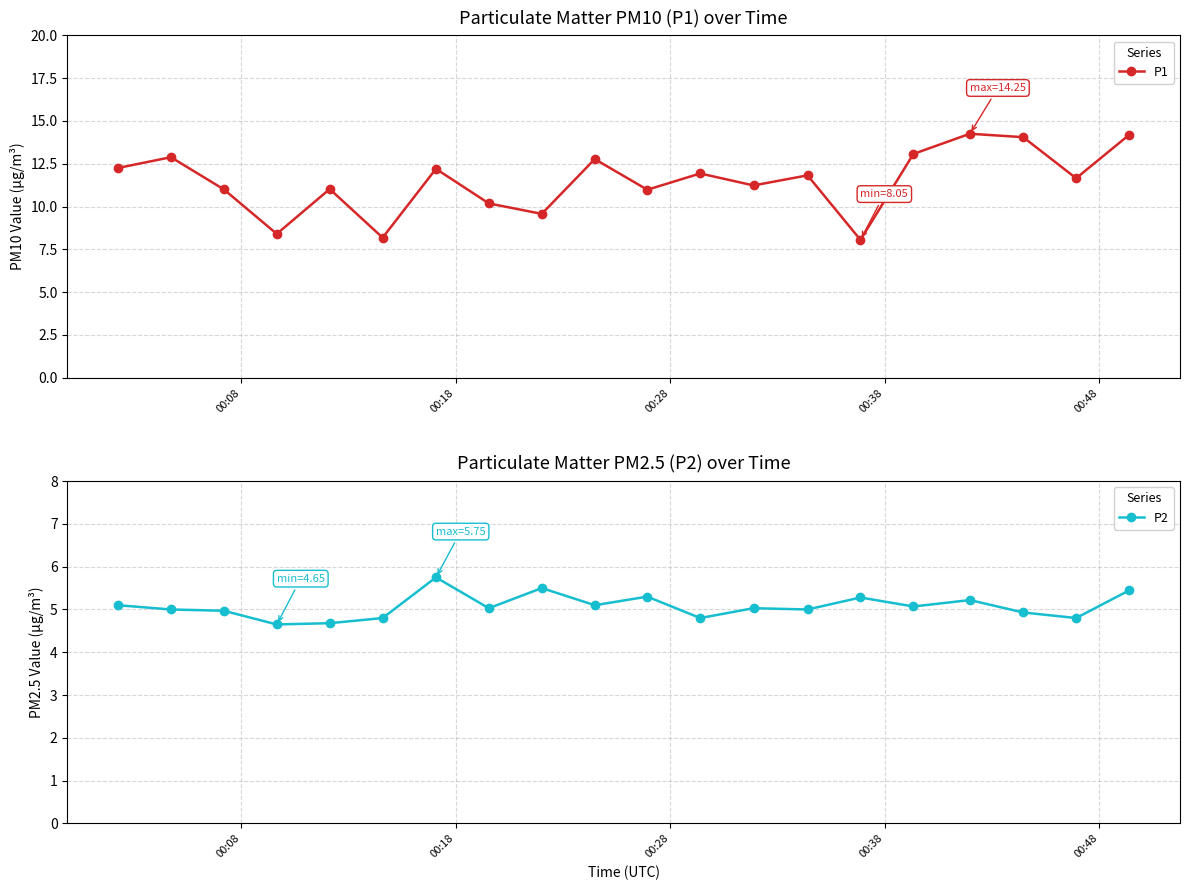

Is this an area chart (filled region under the line)?

No